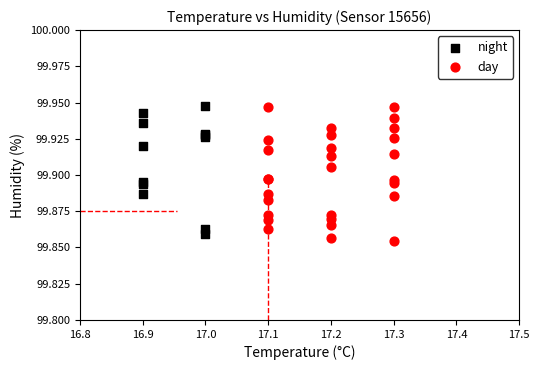

Which series has the widest spread of Y values?

day